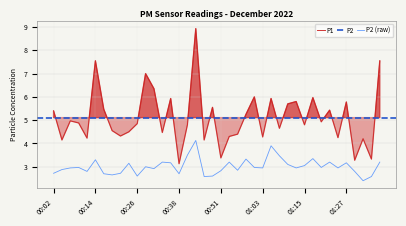

True or false: P2 (raw) and P1 intersect in this chart.

False